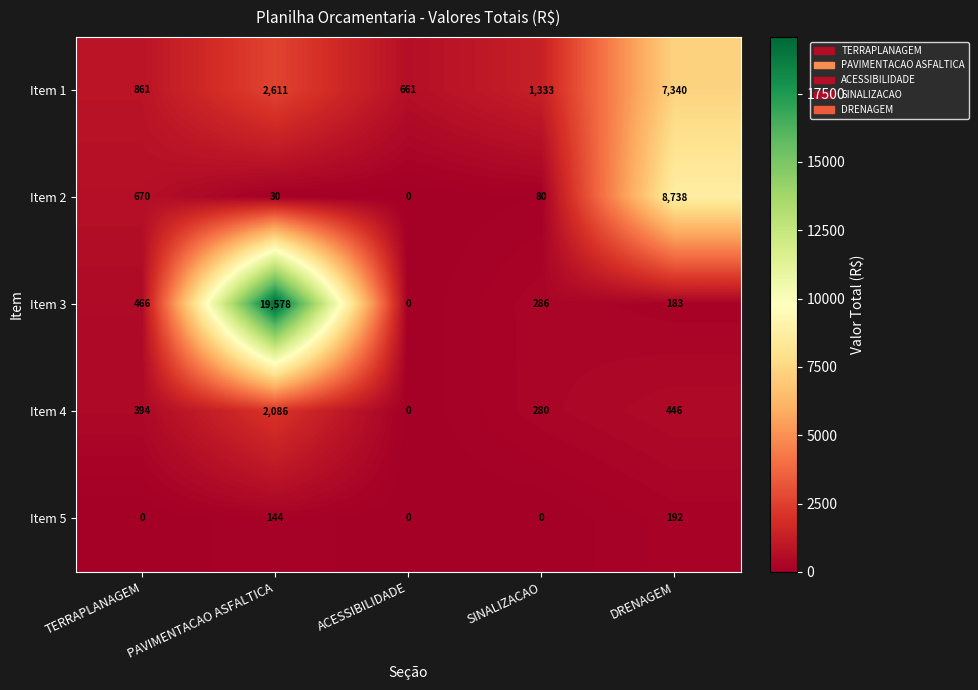

Which series changed the most between TERRAPLANAGEM and ACESSIBILIDADE?

Item 2